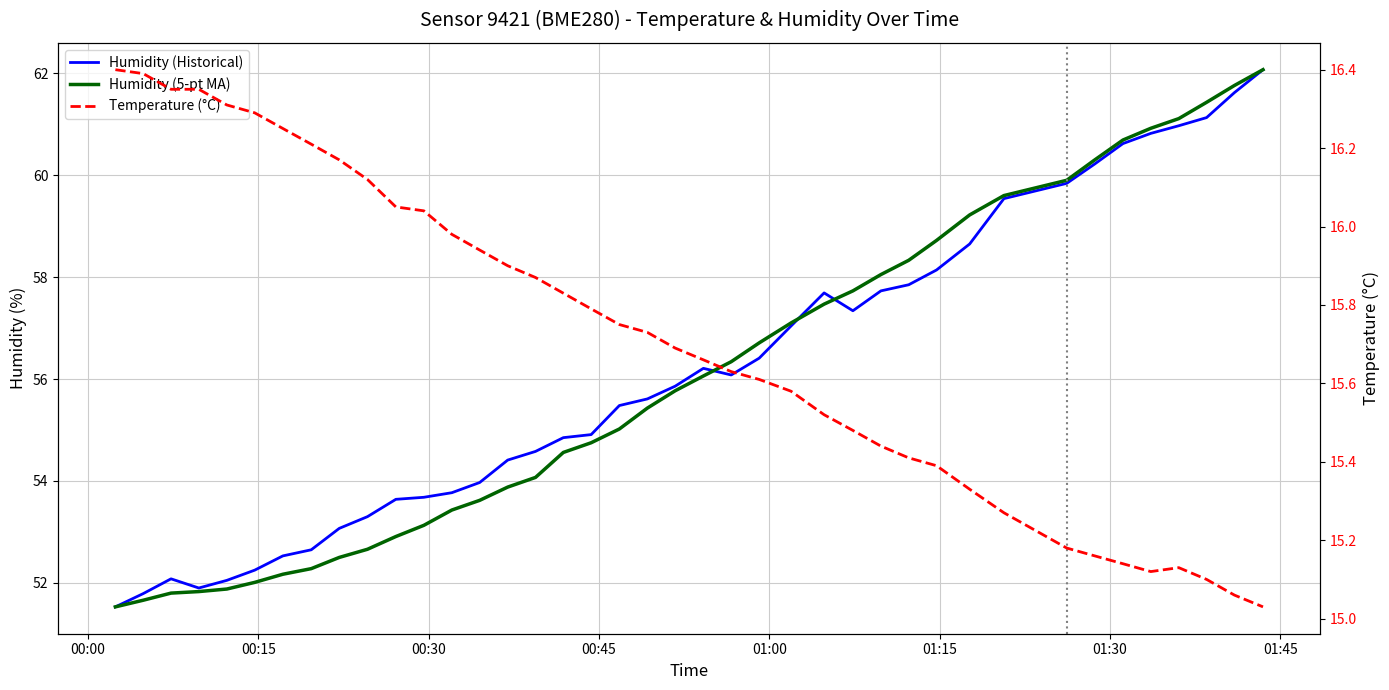

What is the average value of the Humidity (Historical) series?

56.1